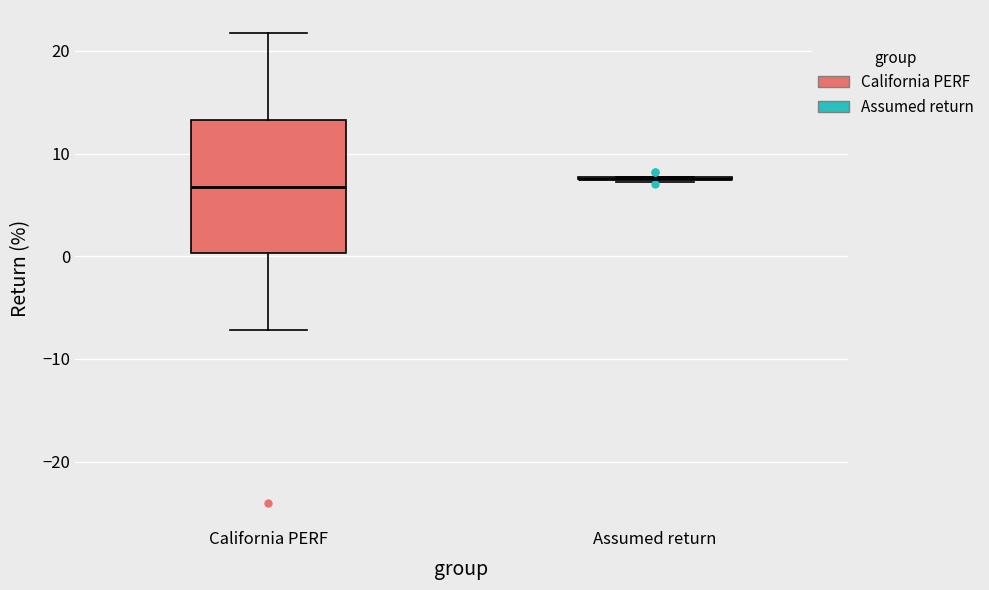

Where does the median line of the box for California PERF sit on the y-axis? The values are not printed on the chart, so give them approximately, as read against the axis.

7